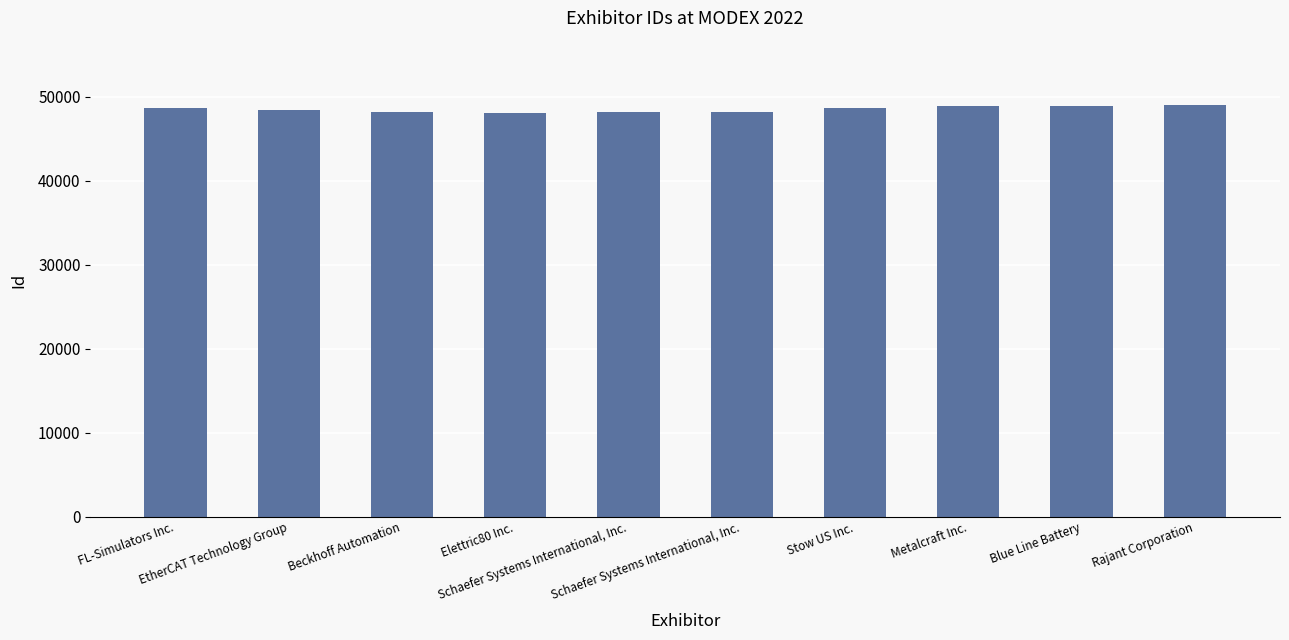

How many values are below 48633?

5